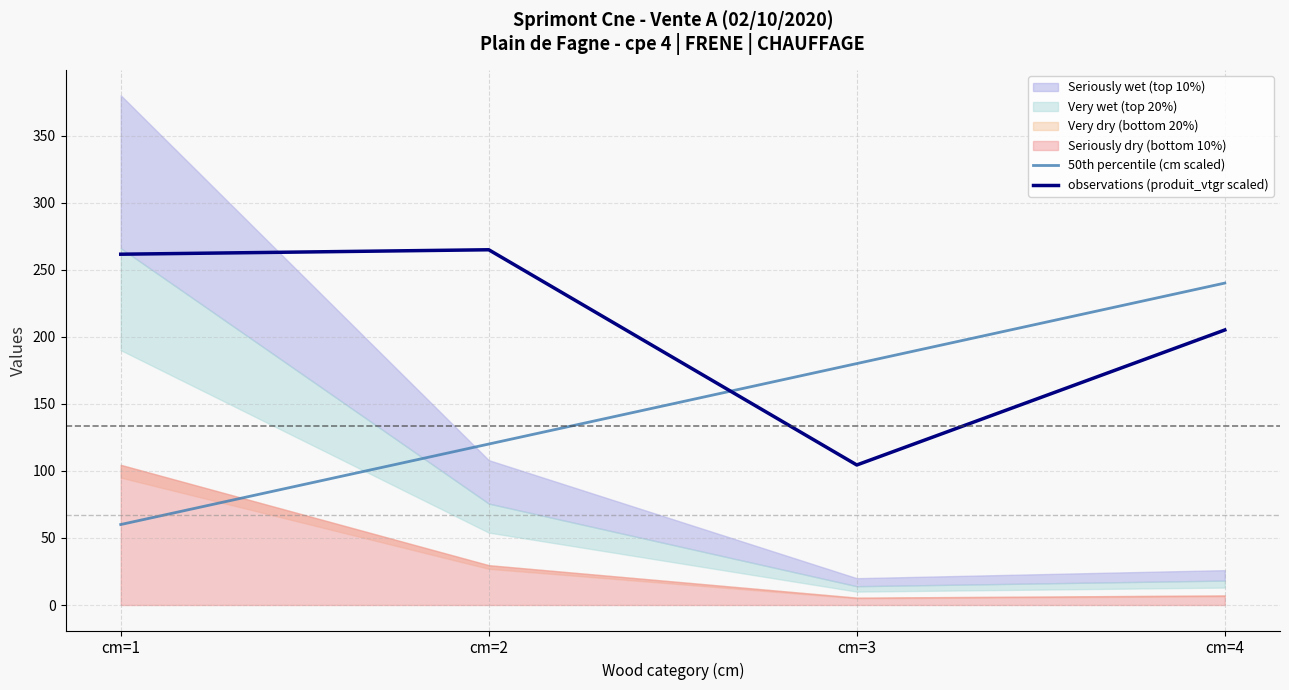

What is the difference between the second highest and minimum values in the observations (produit_vtgr scaled) series?

157.1